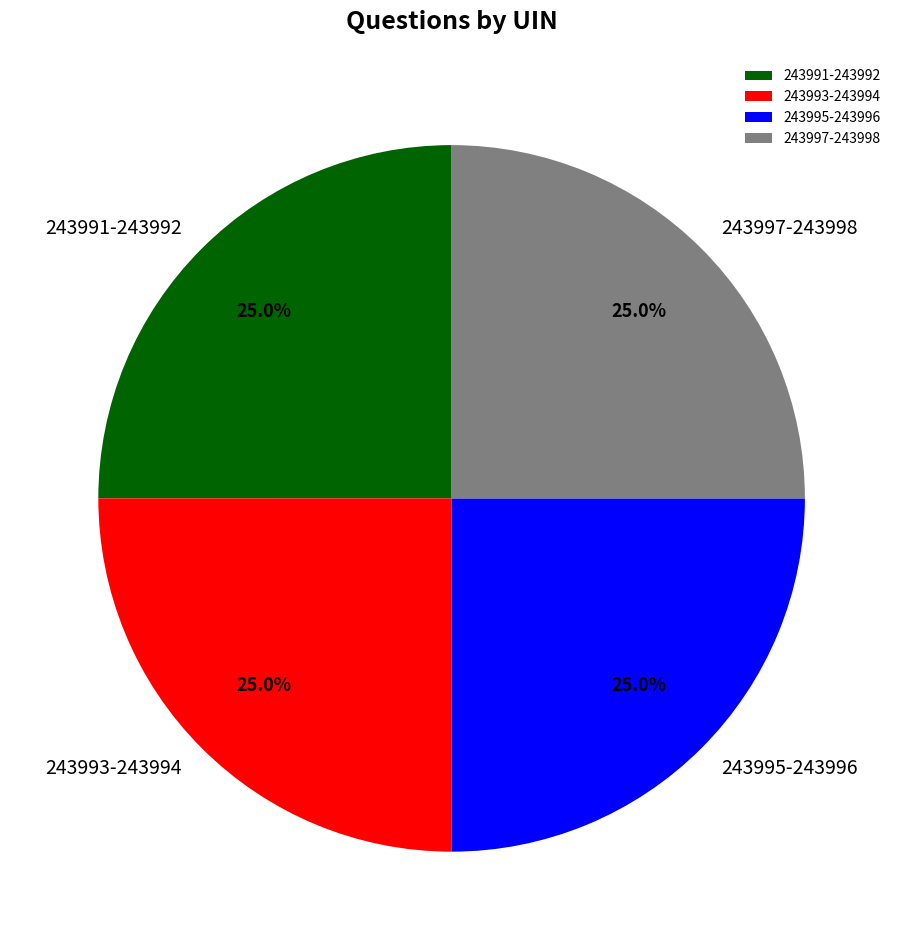

Approximately how many times larger is the value at 243993-243994 compared to 243997-243998?

1.0